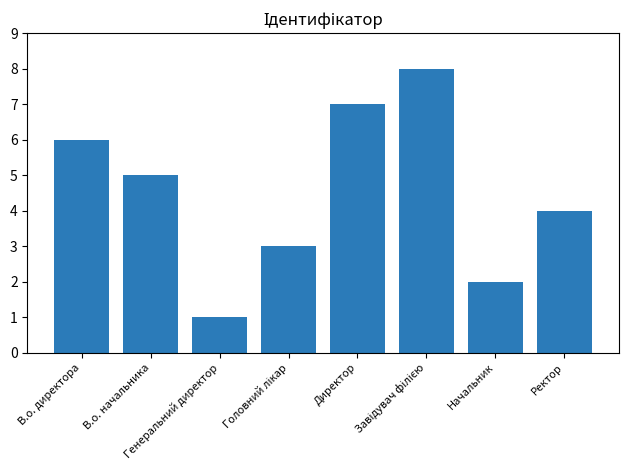

How many data points are less than 5?

4